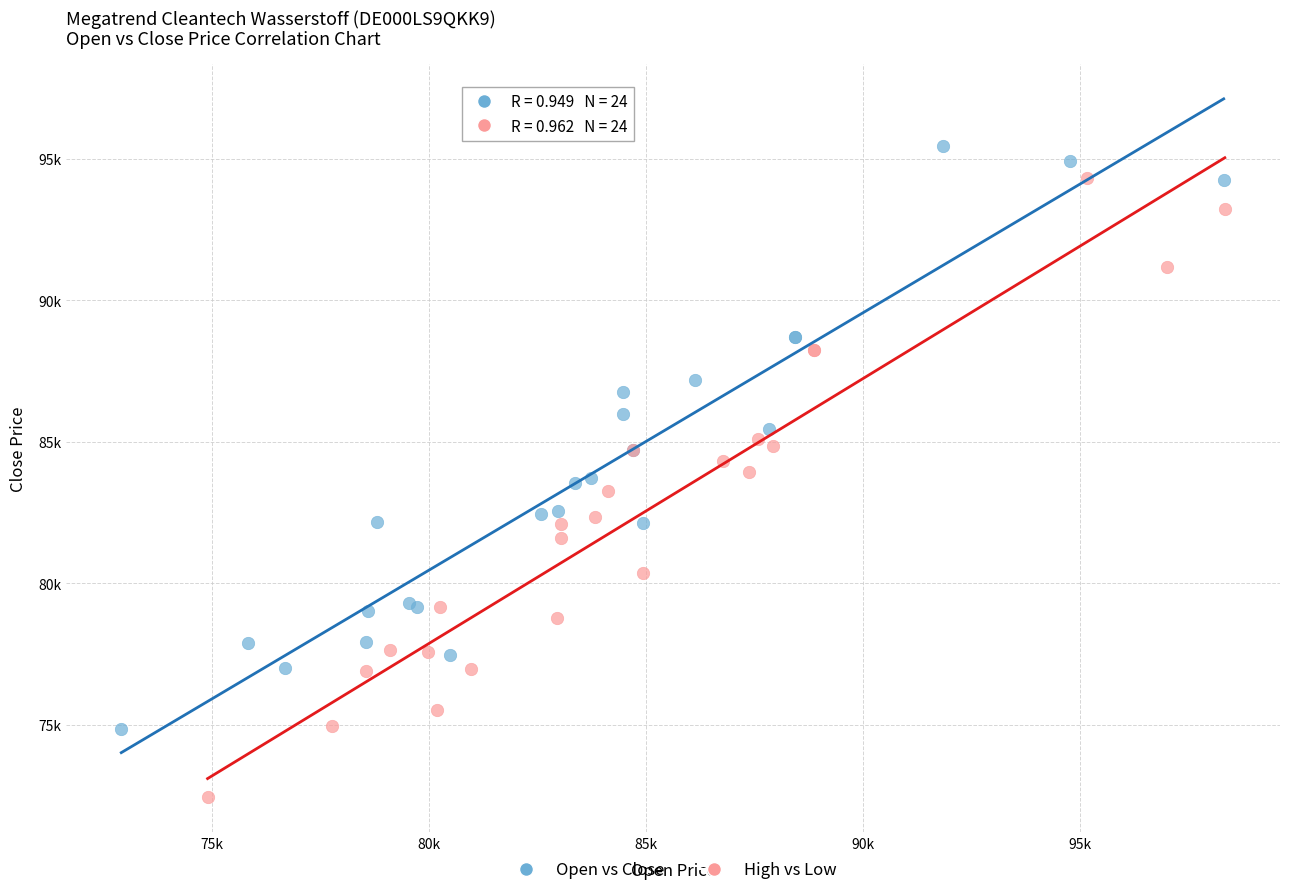

Which series has the largest Y range (max minus min)?

High vs Low